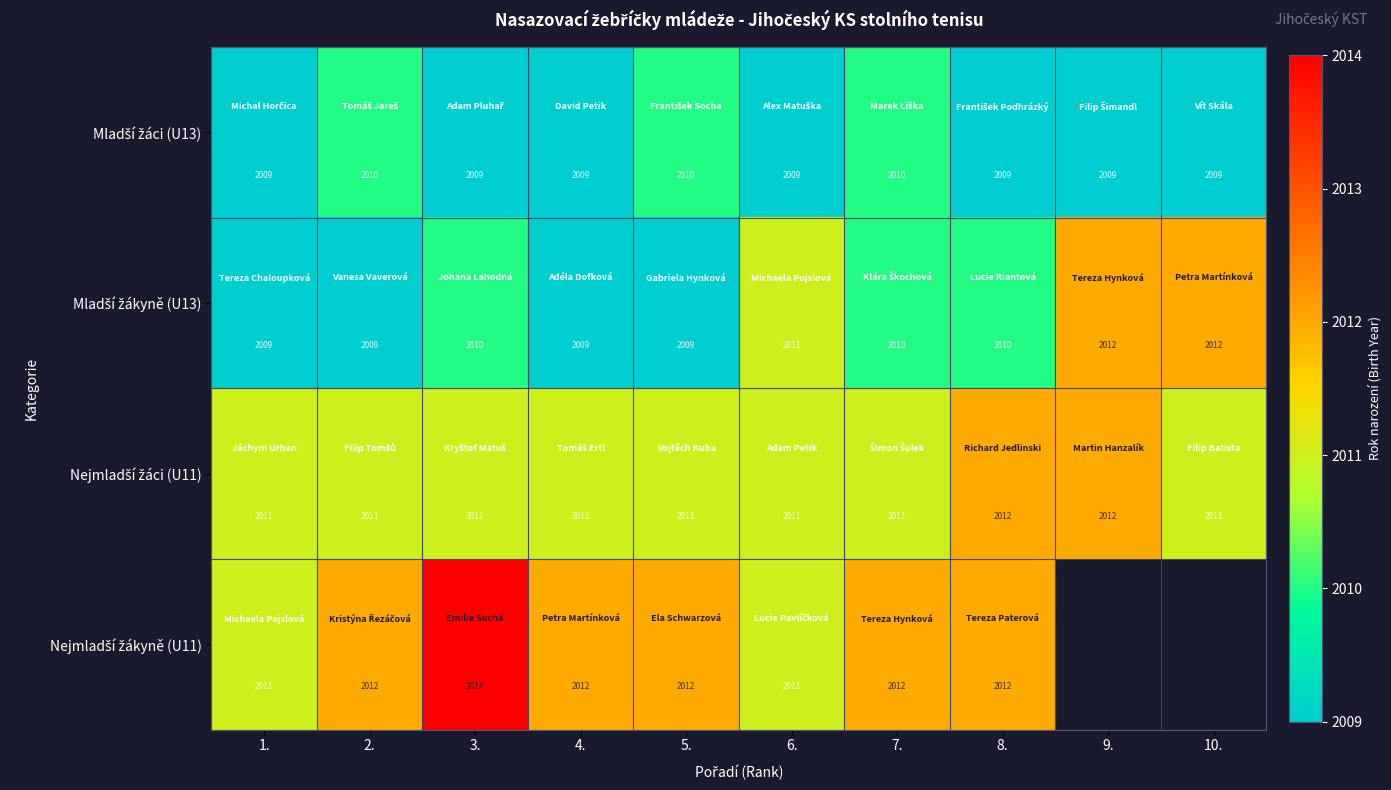

What is the total value across all series at 8.?

8043